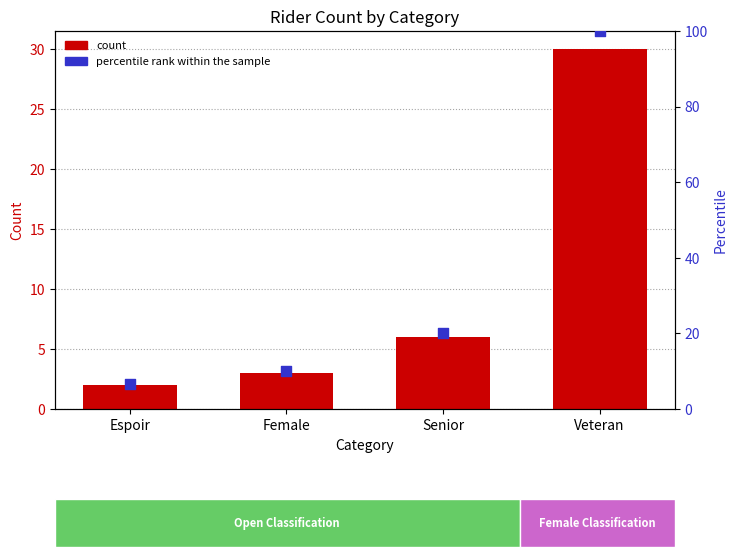

Which series has the largest Y range (max minus min)?

percentile rank within the sample